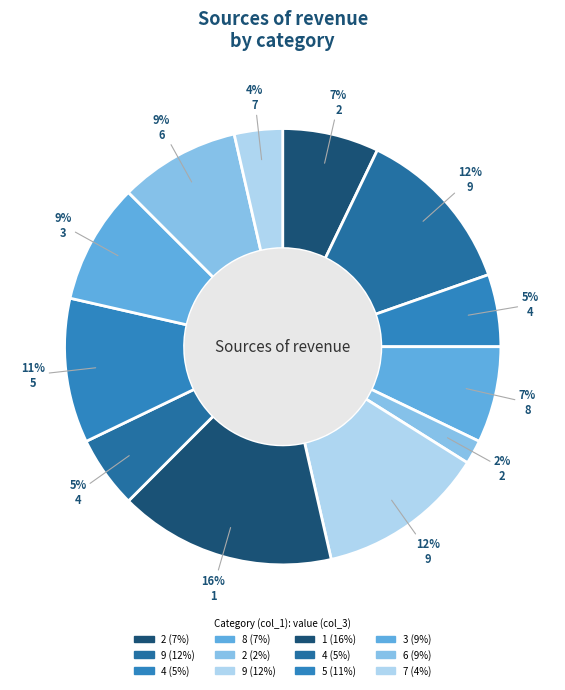

What is the smallest slice in the pie chart?

2